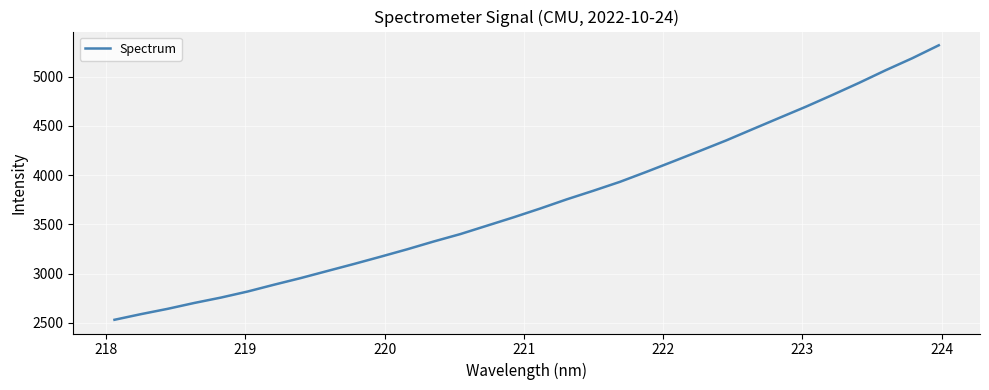

What is the greatest value displayed?

5319.1